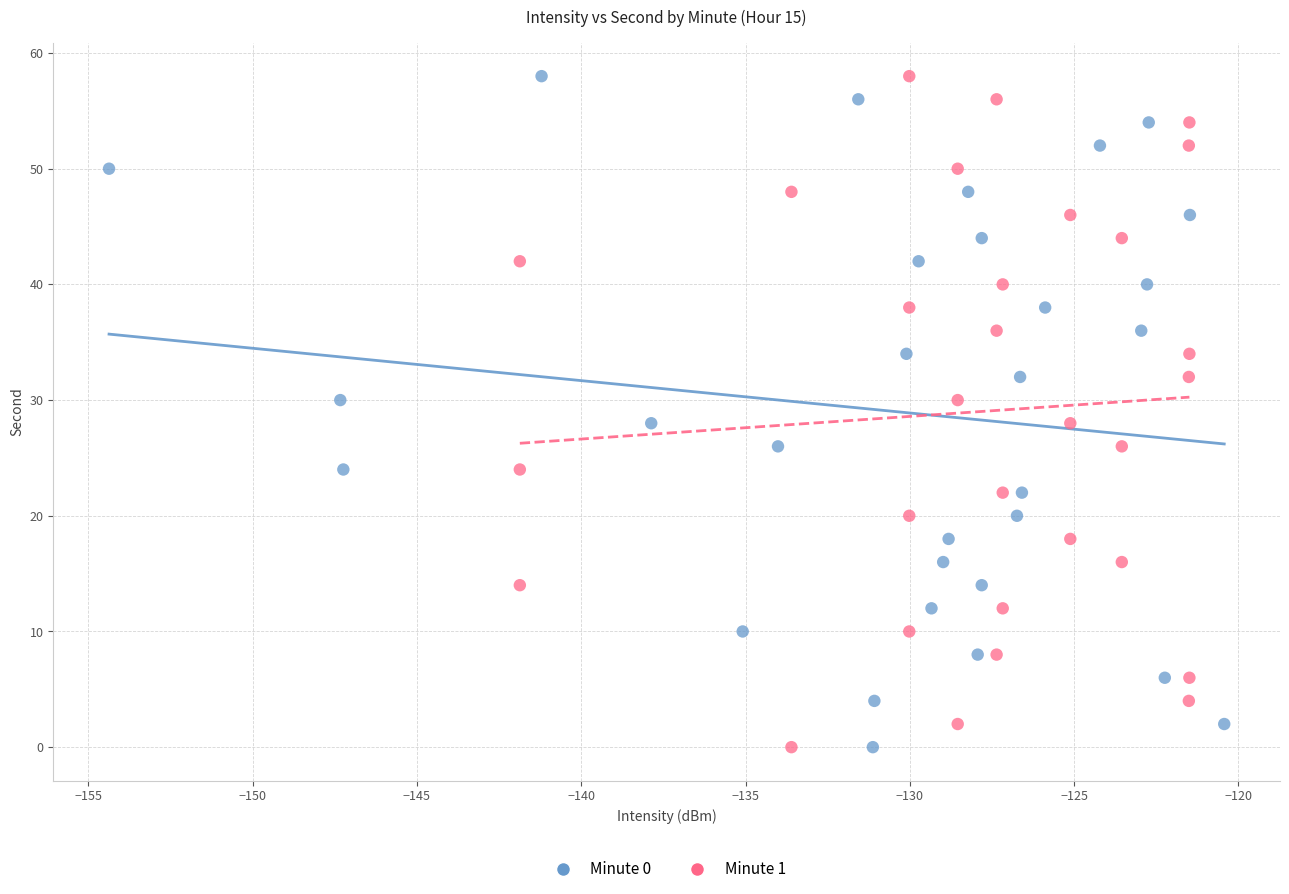

What are all the series names shown in the legend?

Minute 0, Minute 1